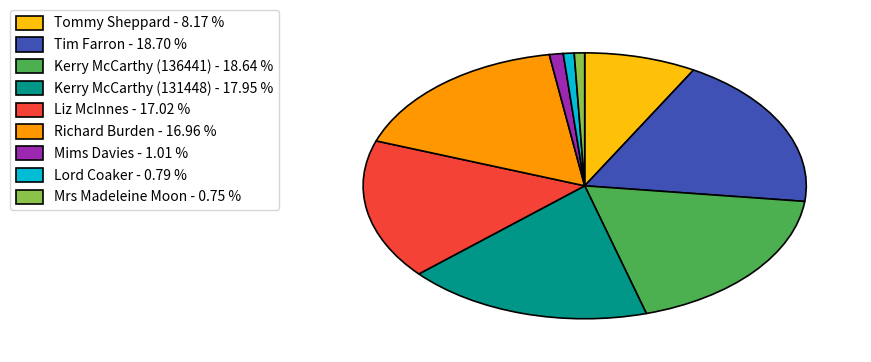

What is the ratio of the value at Mrs Madeleine Moon - 0.75 % to the value at Mims Davies - 1.01 %?

0.7